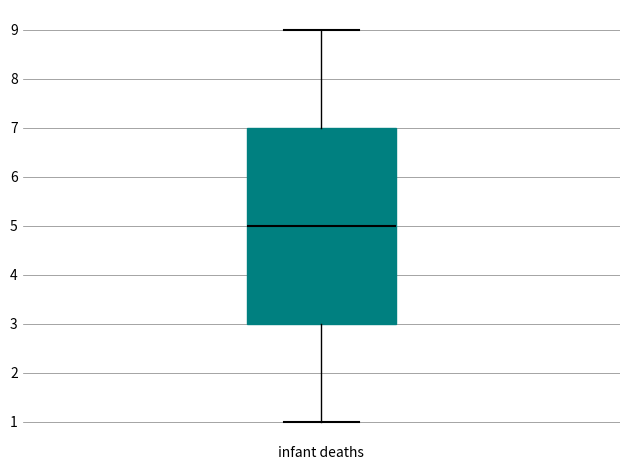

Transcribe this box plot: give where the median line is, the range the box spans, and where the two whiskers end, as read against the y-axis. The values are not printed on the chart, so give them approximately, as read against the axis.

median 5, box 3 to 7, whiskers 1 to 9